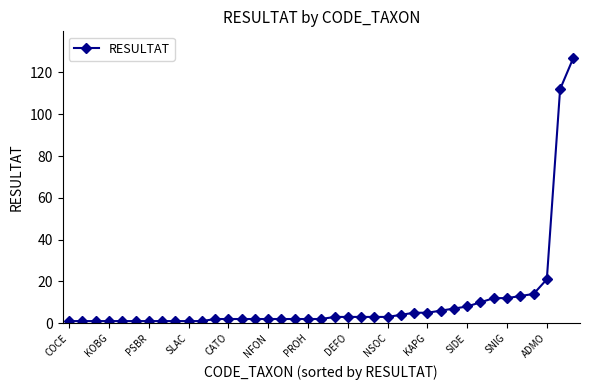

How many distinct data groups are displayed?

1